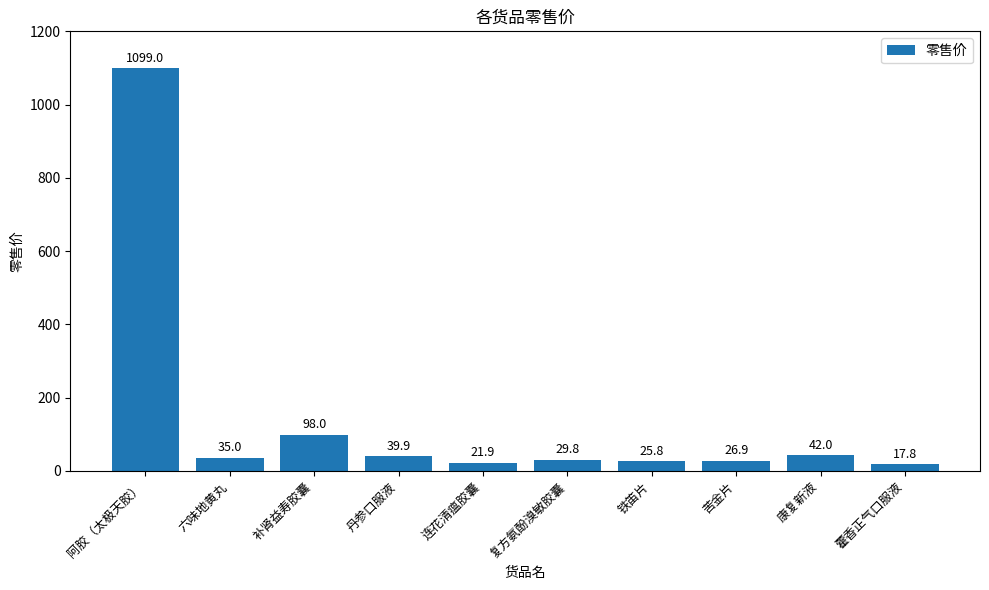

Does the chart contain any negative values?

No